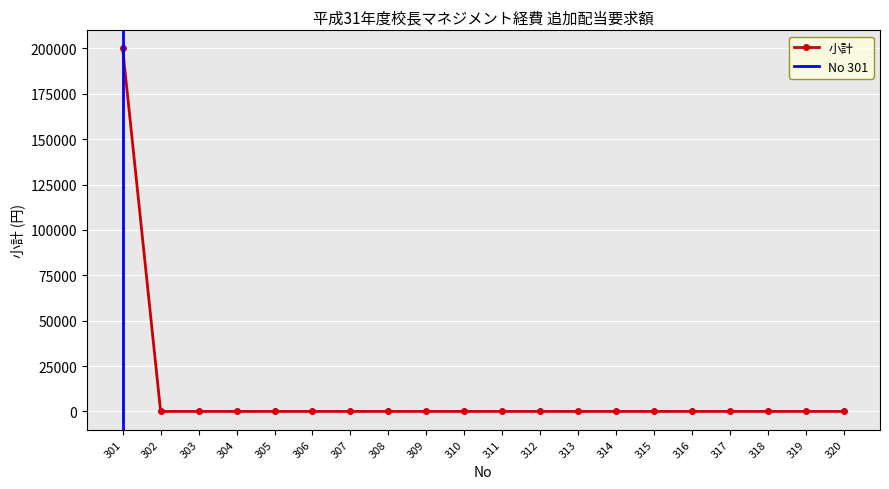

How many lines are shown in the chart?

1